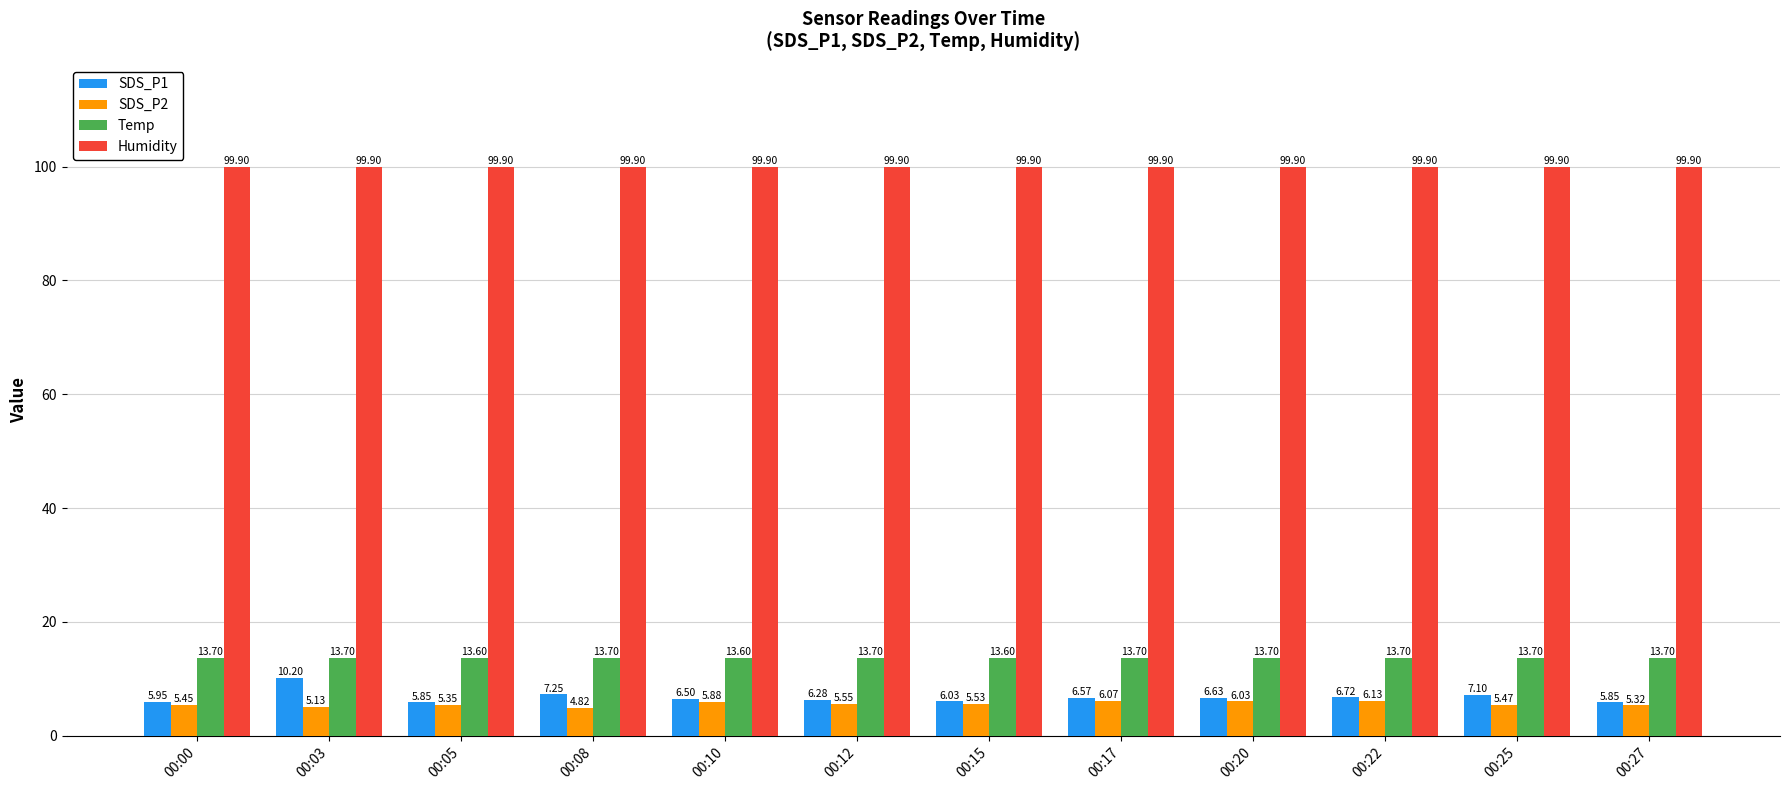

What is the difference between the SDS_P2 values at 00:05 and 00:25?

0.1